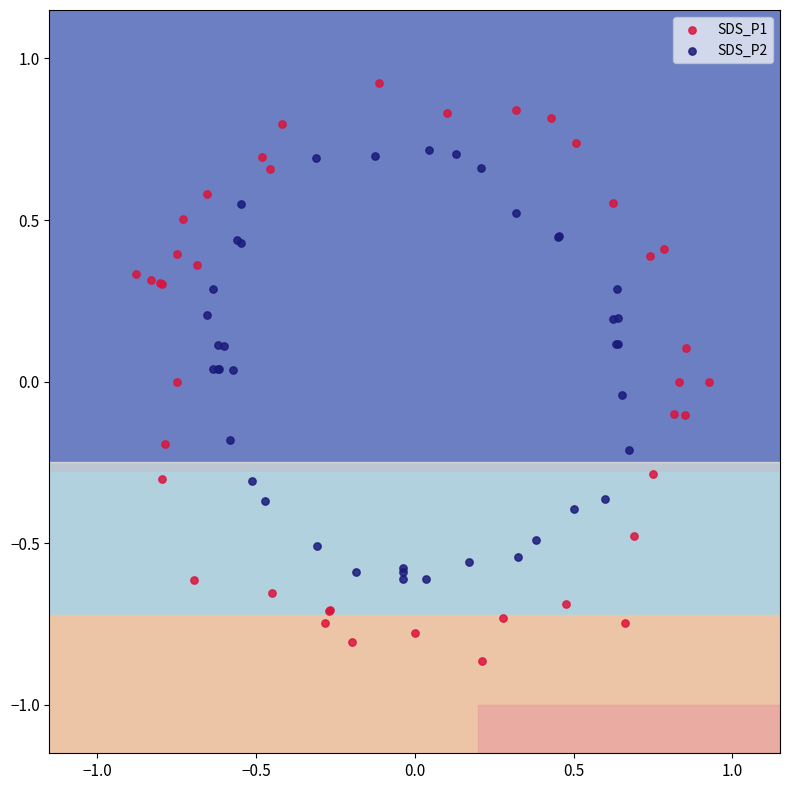

What are all the series names shown in the legend?

SDS_P1, SDS_P2